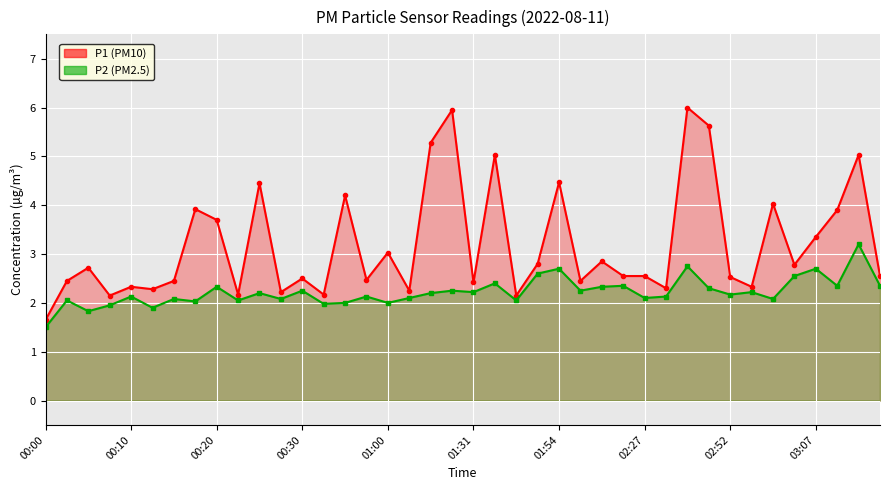

At how many categories does at least one series exceed 2?

39